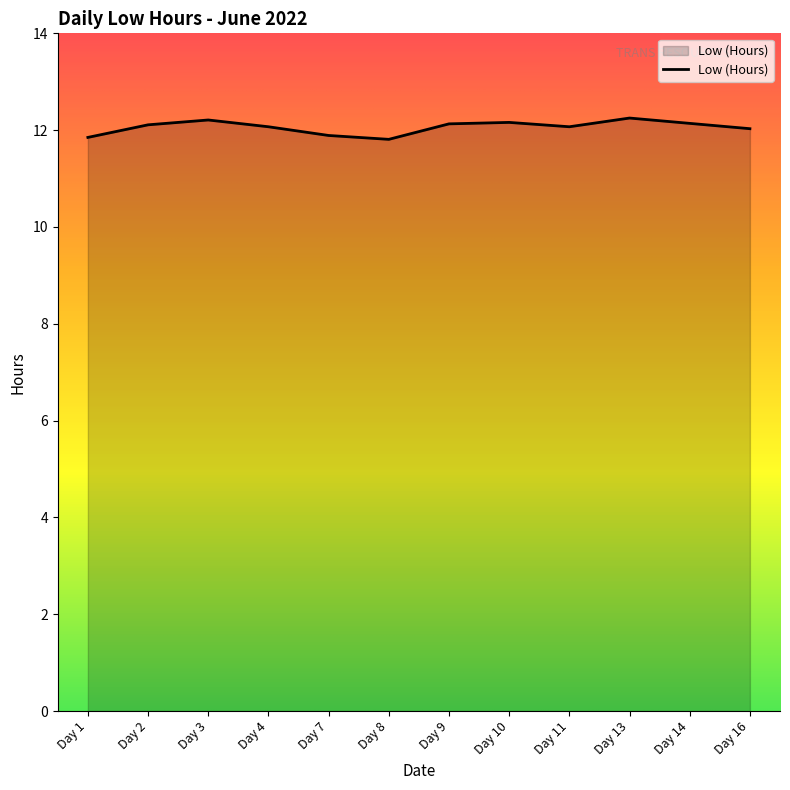

How many categories are shown in the chart?

12